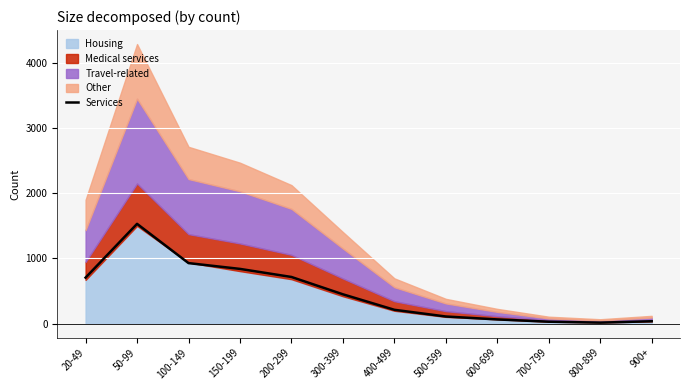

Reading right to left, transcribe all the data shown in this chart.

36	15	29	64	109	212	450	716	840	929	1532	706